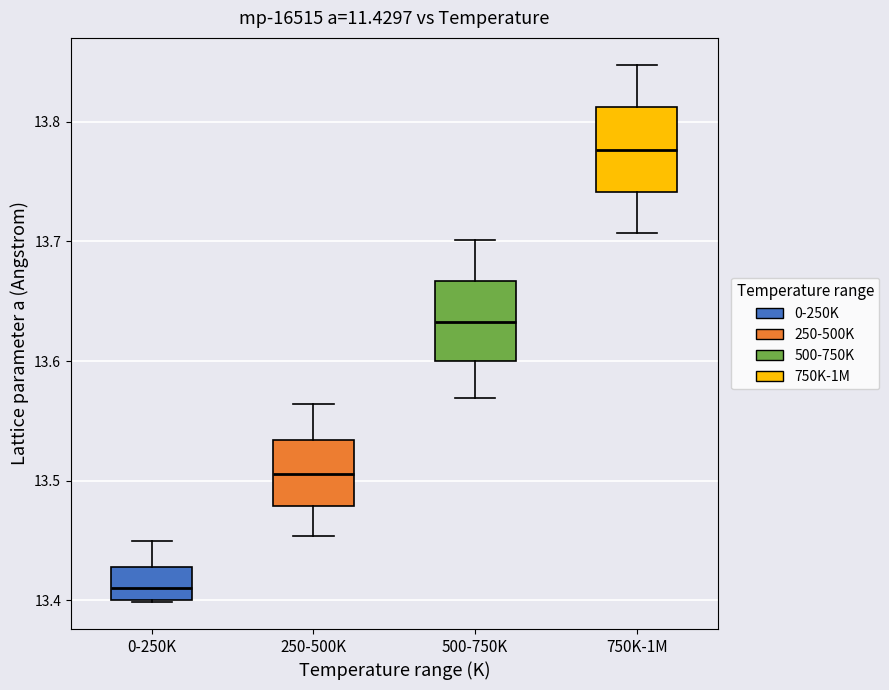

Reading left to right, read every box against the y-axis: the position of its median line, the range the box covers, and the ends of its whiskers. The values are not printed on the chart, so give them approximately, as read against the axis.

0-250K: median 13.41, box 13.40 to 13.43, whiskers 13.40 to 13.45
250-500K: median 13.51, box 13.48 to 13.53, whiskers 13.45 to 13.56
500-750K: median 13.63, box 13.60 to 13.67, whiskers 13.57 to 13.70
750K-1M: median 13.78, box 13.74 to 13.81, whiskers 13.71 to 13.85